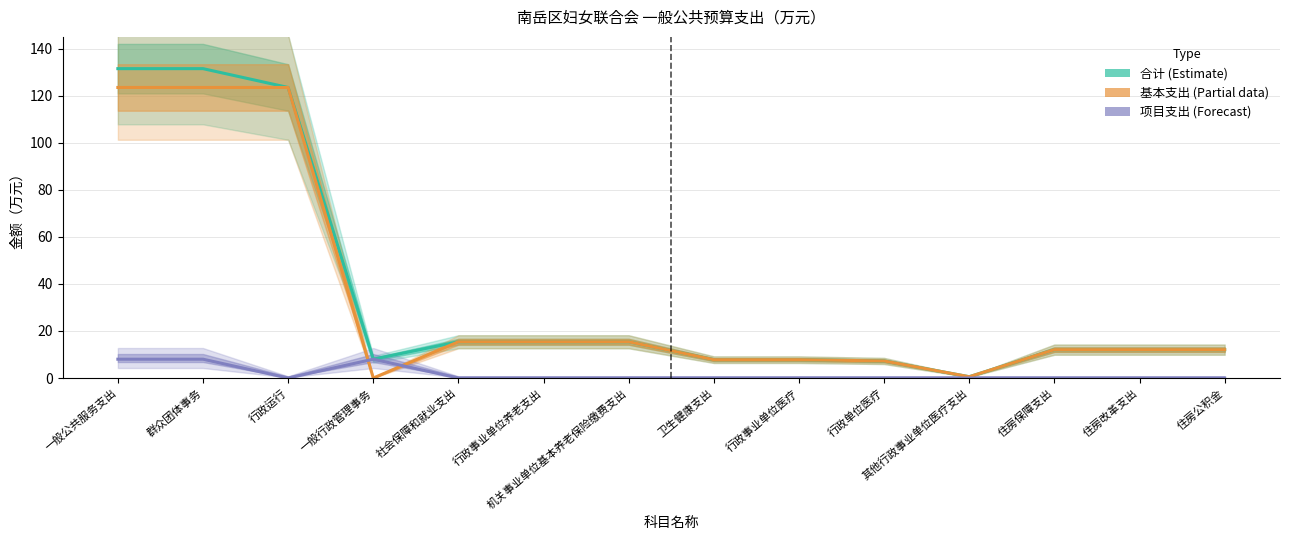

What is the value of the 基本支出 (Partial) point at the 11th from the left?

0.5